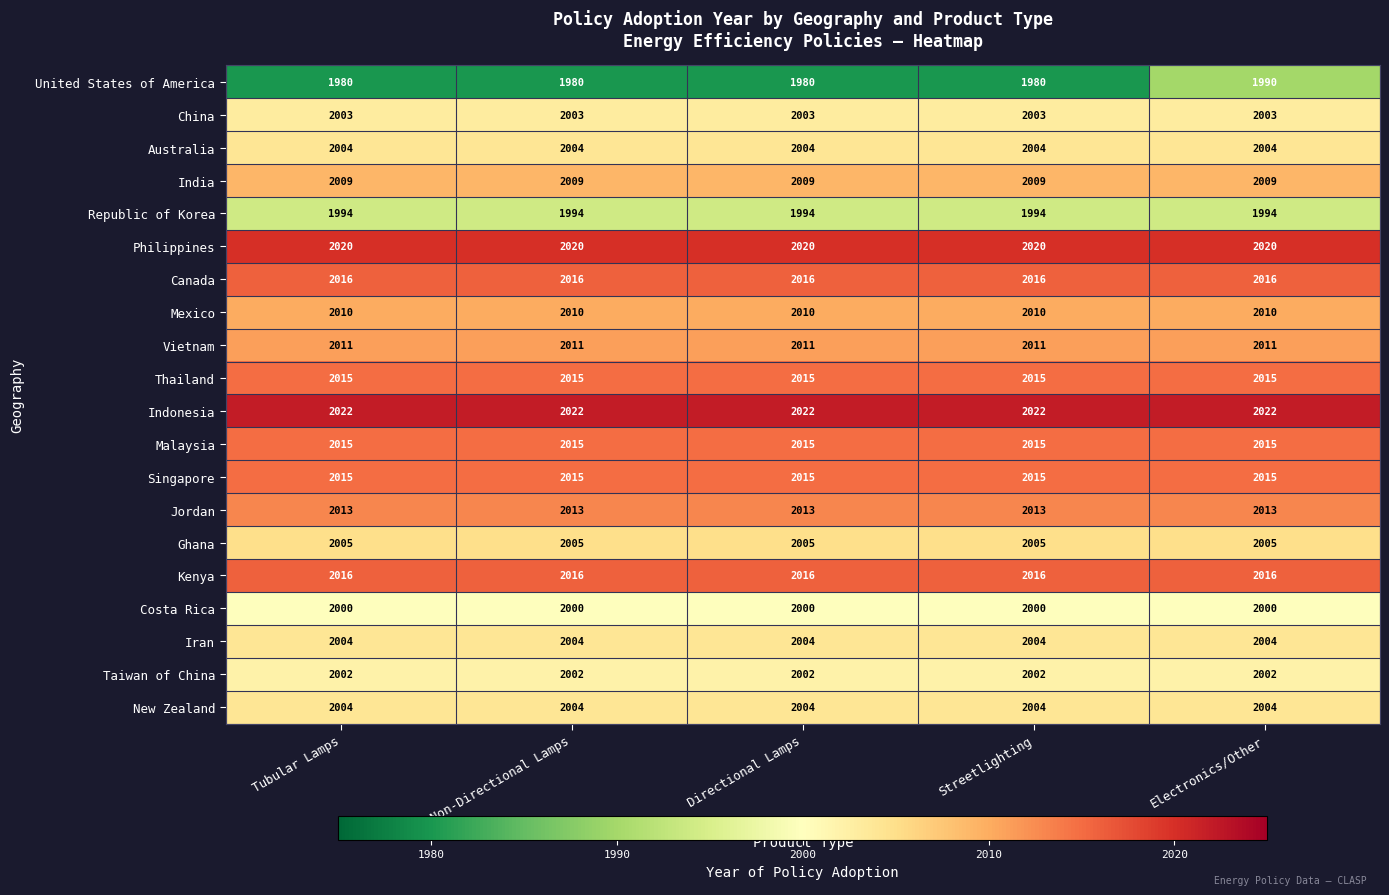

What is the average value of the China series?

2003